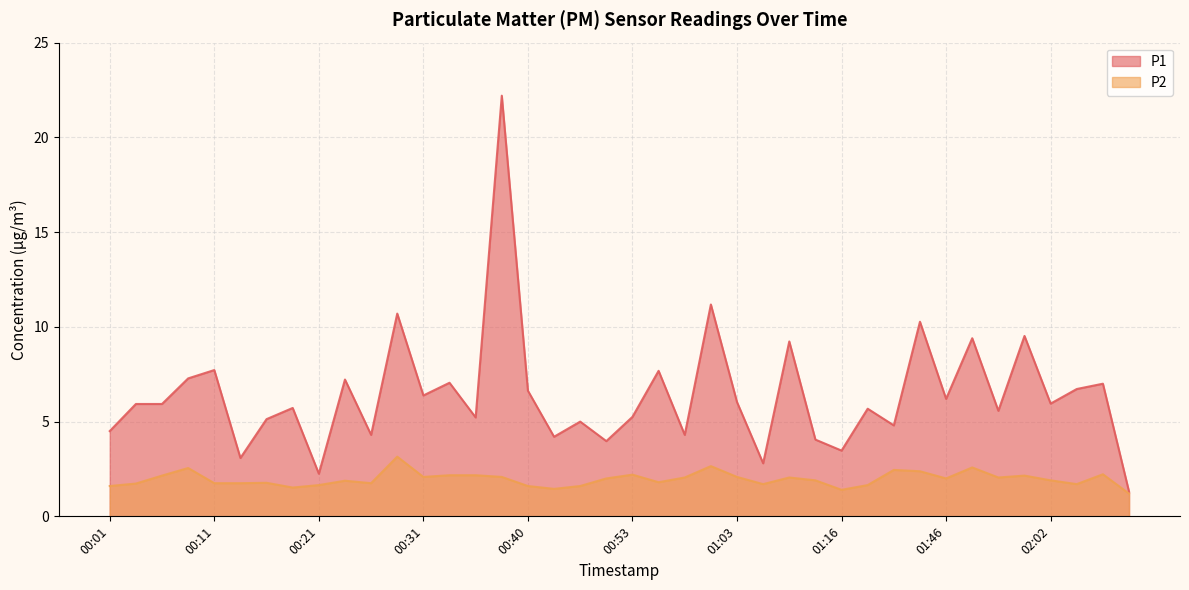

What is the difference between the second highest and second lowest values in the P2 series?

1.2